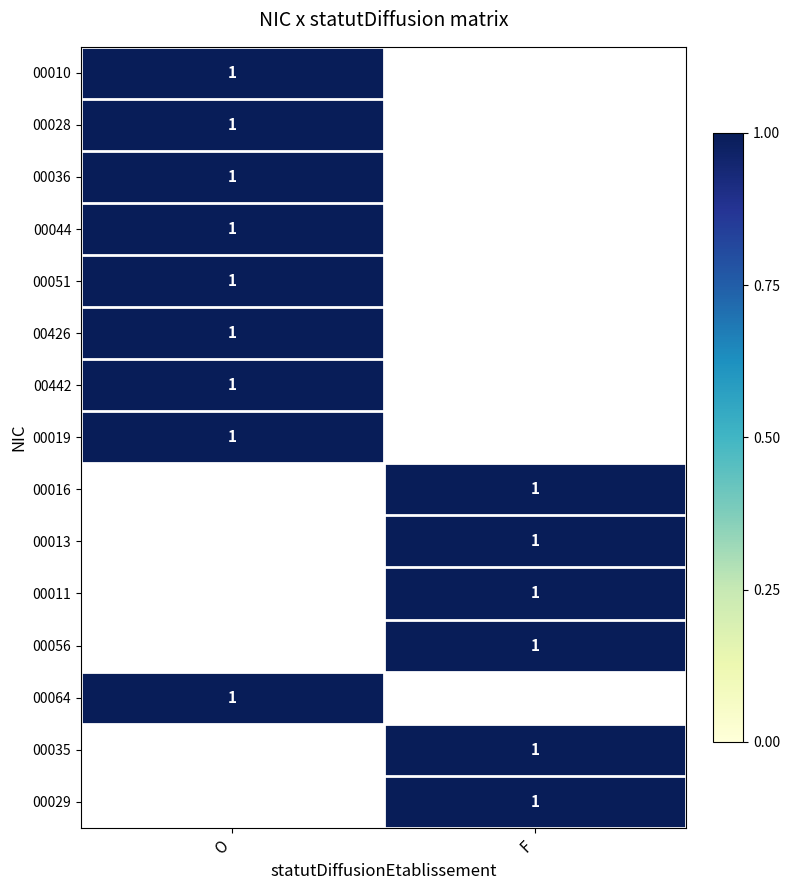

True or false: 00442 has a value of 1 at O.

True